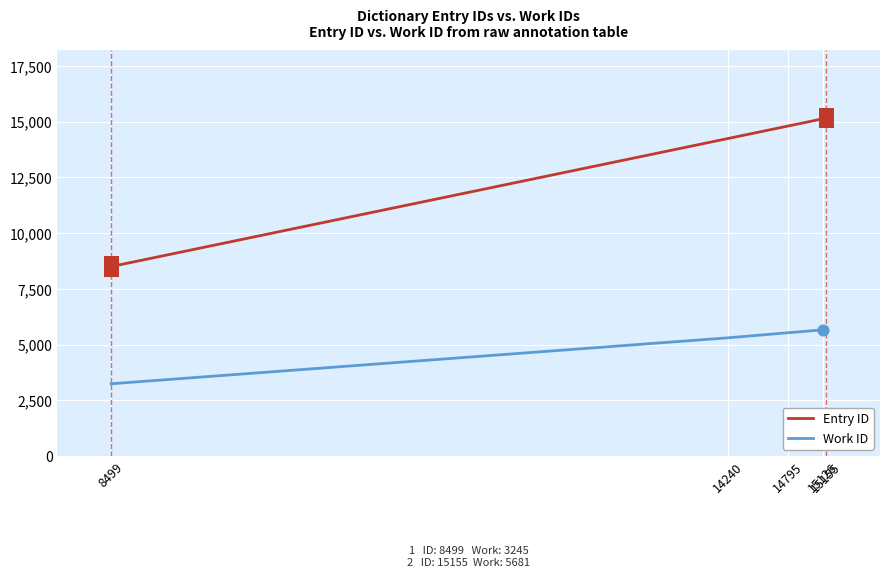

Which series has the largest total across all categories?

Entry ID